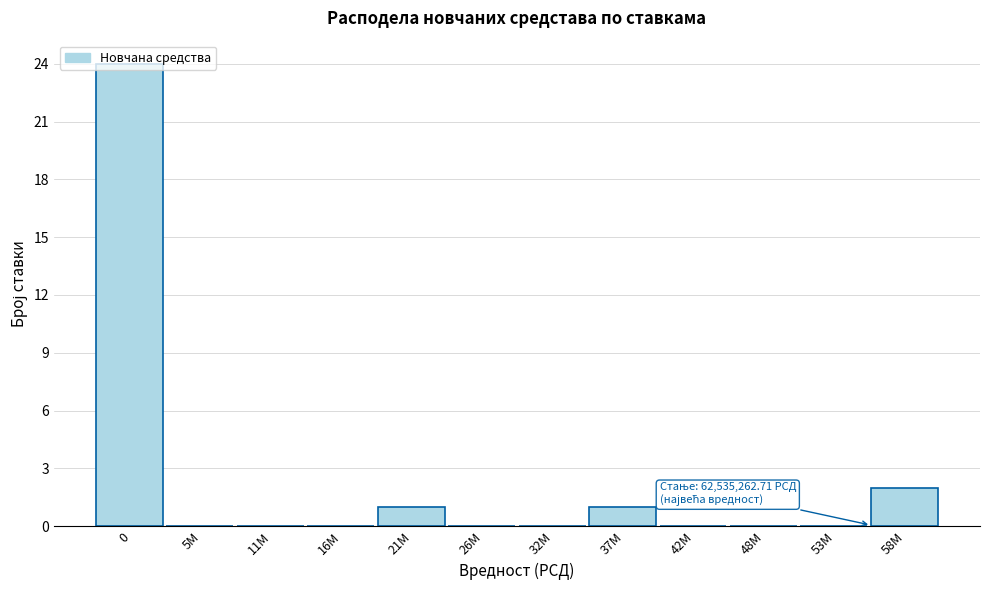

At which label is the value closest to 12?

58M